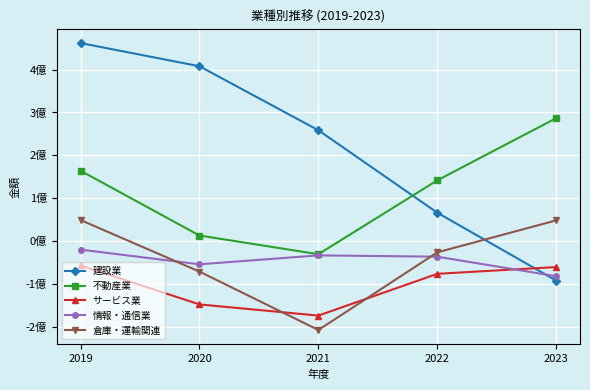

True or false: 情報・通信業 has a value of -27579692 at 2019.

False